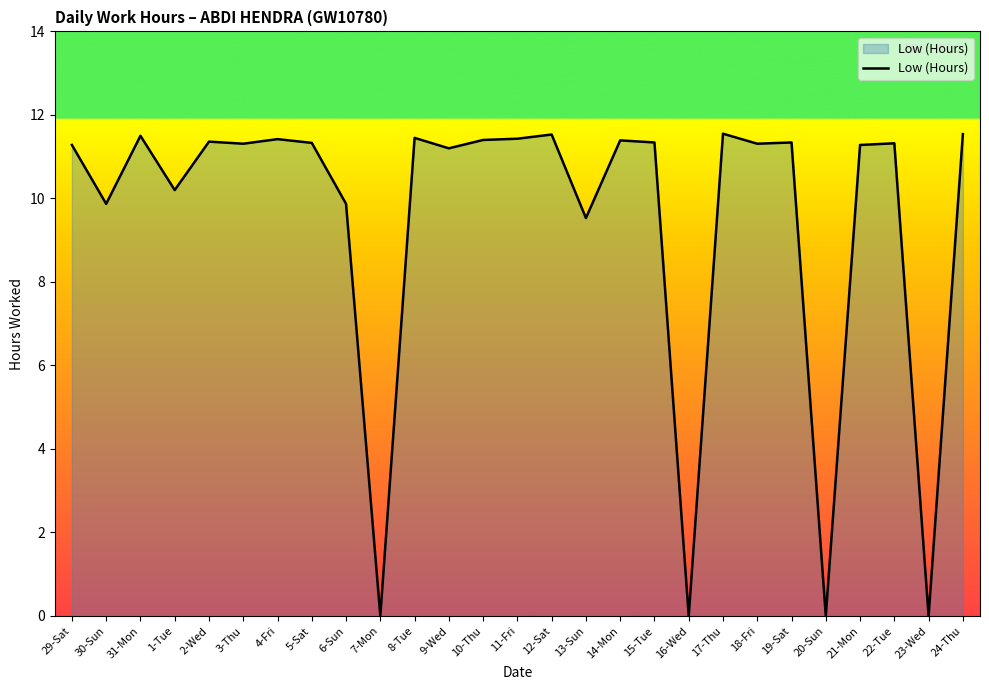

At which category does the data reach its first local peak?

31-Mon